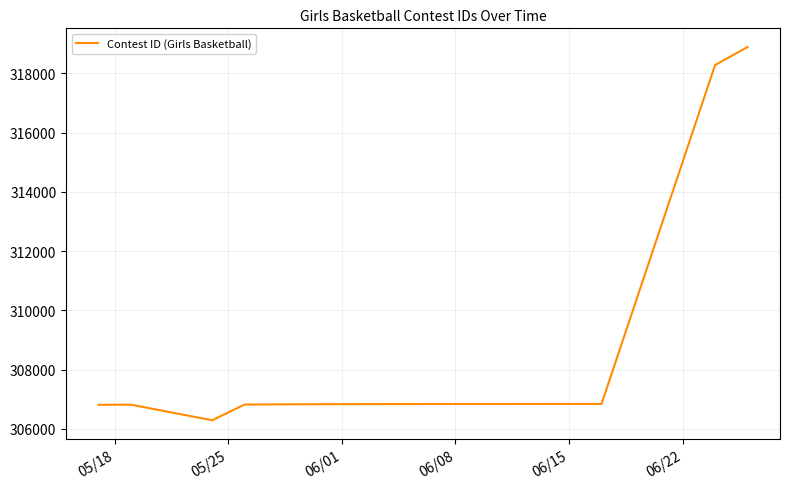

What is the minimum value shown in the chart?

306293